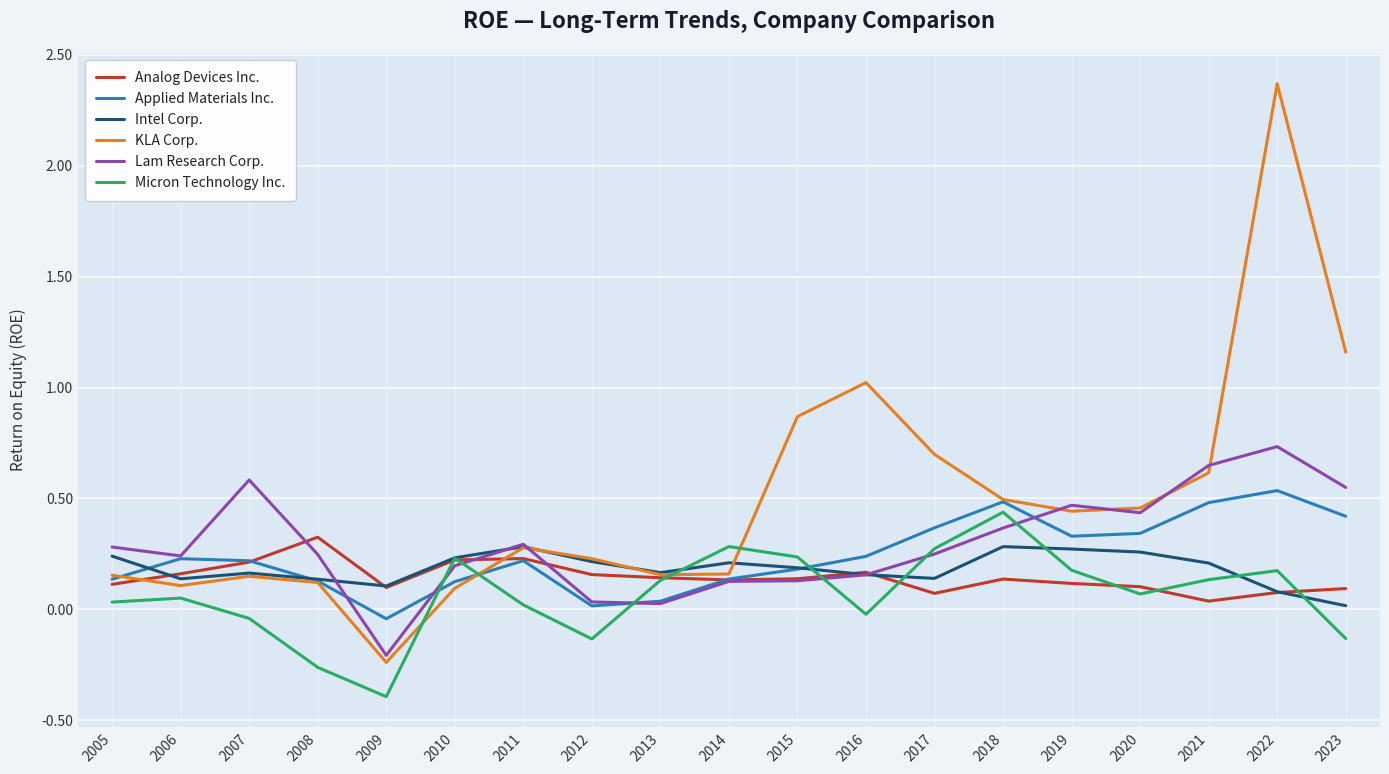

Between 2006 and 2019, which series saw the biggest shift?

KLA Corp.